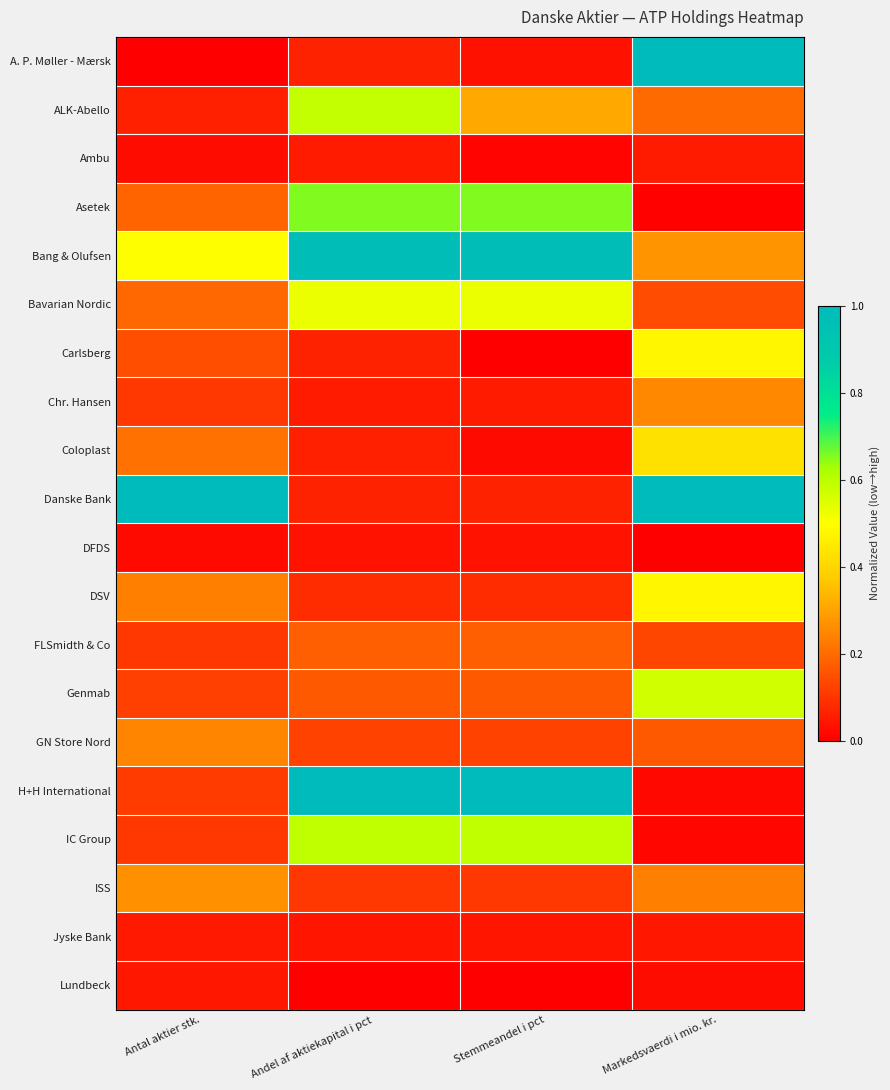

Which has a higher value, Stemmeandel i pct or Andel af aktiekapital i pct?

Andel af aktiekapital i pct